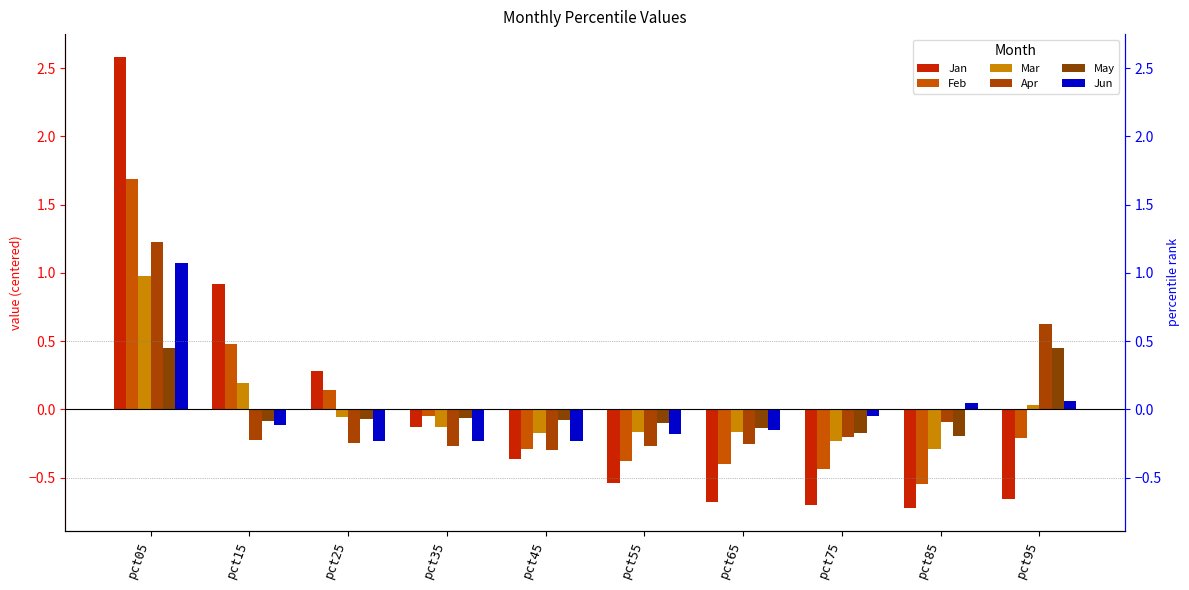

Reading left to right, list all the values displayed in this chart.

Jan: pct05=2.6	pct15=0.9	pct25=0.3	pct35=-0.1	pct45=-0.4	pct55=-0.5	pct65=-0.7	pct75=-0.7	pct85=-0.7	pct95=-0.7
Feb: pct05=1.7	pct15=0.5	pct25=0.1	pct35=-0.1	pct45=-0.3	pct55=-0.4	pct65=-0.4	pct75=-0.4	pct85=-0.5	pct95=-0.2
Mar: pct05=1.0	pct15=0.2	pct25=-0.1	pct35=-0.1	pct45=-0.2	pct55=-0.2	pct65=-0.2	pct75=-0.2	pct85=-0.3	pct95=0.0
Apr: pct05=1.2	pct15=-0.2	pct25=-0.2	pct35=-0.3	pct45=-0.3	pct55=-0.3	pct65=-0.3	pct75=-0.2	pct85=-0.1	pct95=0.6
May: pct05=0.5	pct15=-0.1	pct25=-0.1	pct35=-0.1	pct45=-0.1	pct55=-0.1	pct65=-0.1	pct75=-0.2	pct85=-0.2	pct95=0.4
Jun: pct05=1.1	pct15=-0.1	pct25=-0.2	pct35=-0.2	pct45=-0.2	pct55=-0.2	pct65=-0.2	pct75=-0.0	pct85=0.0	pct95=0.1